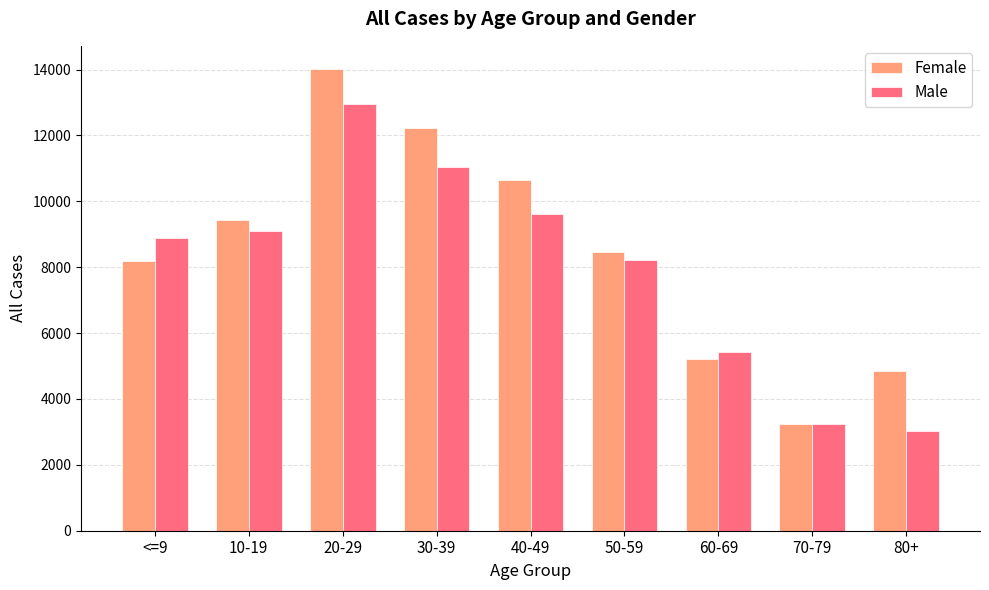

What is the minimum value shown in the chart?

3023